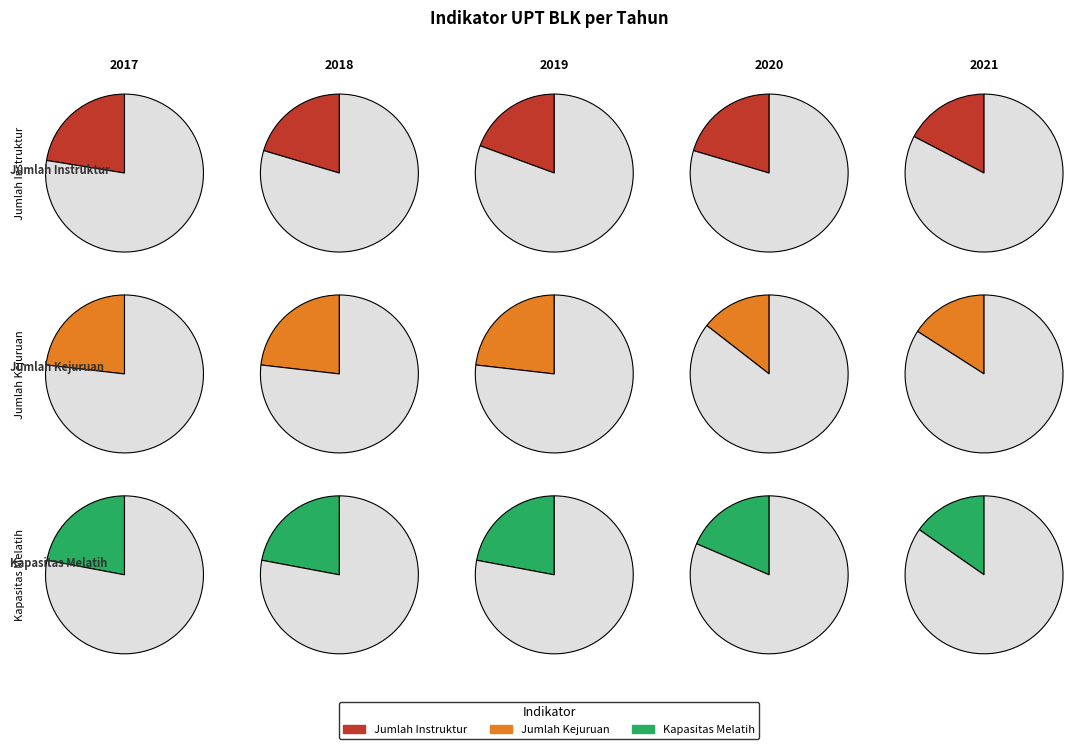

Does 2017 represent more than half of the total?

No